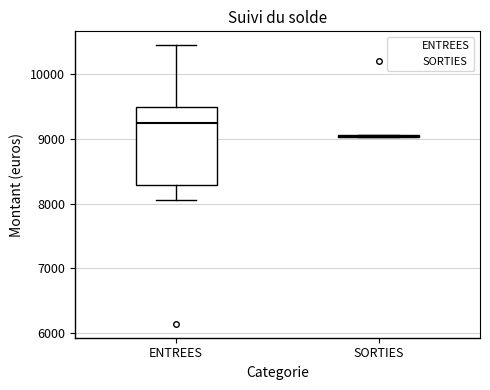

Reading left to right, read every box against the y-axis: the position of its median line, the range the box covers, and the ends of its whiskers. The values are not printed on the chart, so give them approximately, as read against the axis.

ENTREES: median 9300, box 8300 to 9500, whiskers 8100 to 10400
SORTIES: box collapsed to a line at 9000, whiskers 9000 to 9100